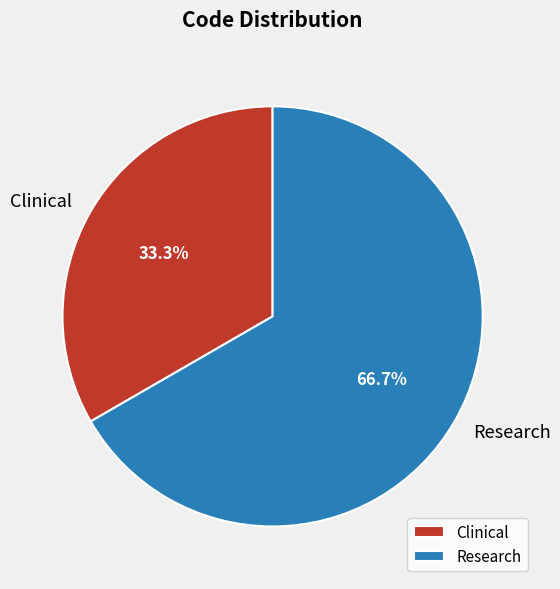

To the nearest percent, what is the difference between the Clinical and Research slice percentages?

33%